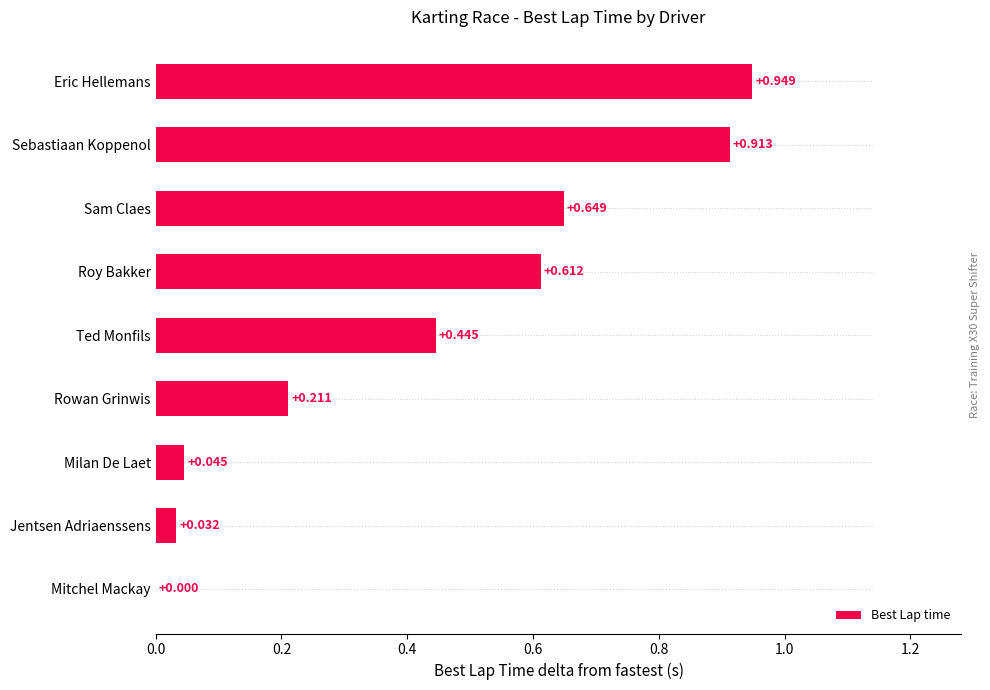

Between Milan De Laet and Jentsen Adriaenssens, which is larger?

Milan De Laet